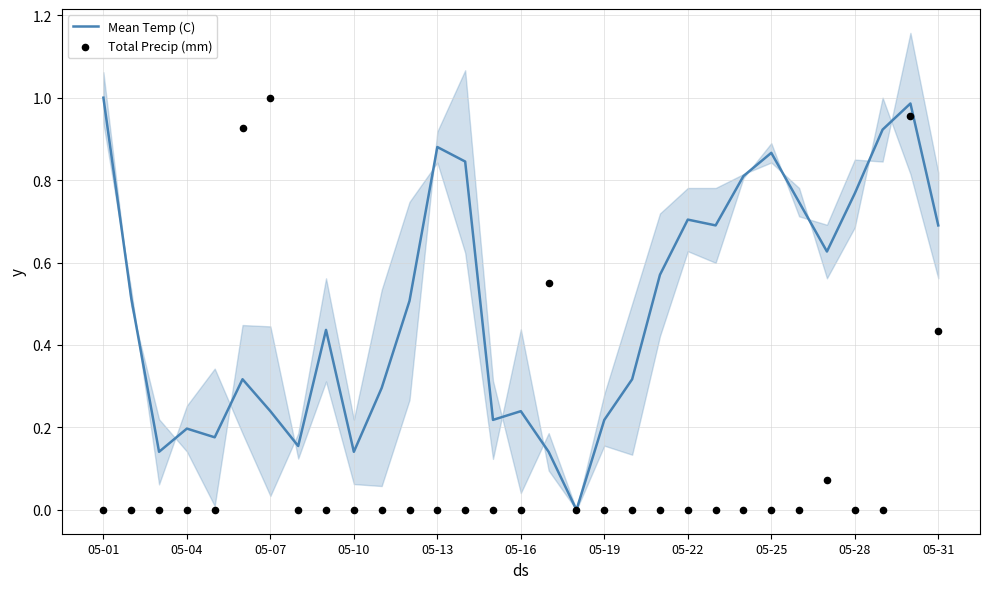

Is the value of Mean Temp (C) at 30 greater than the value of Total Precip (mm) at 19?

Yes